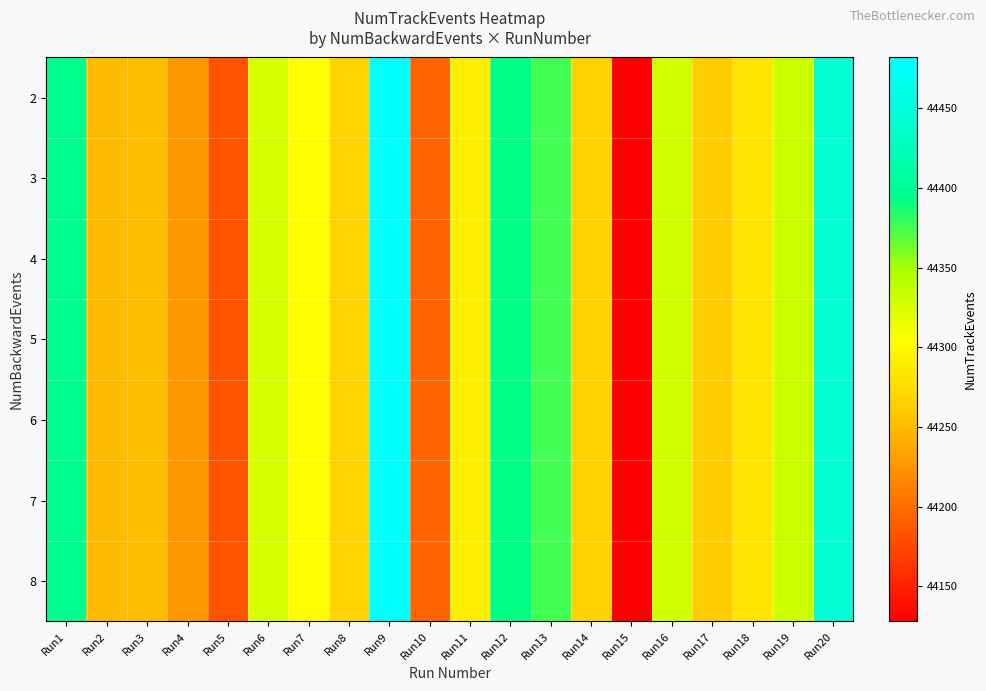

Reading left to right, what are all the values shown in this chart?

2: Run1=44397	Run2=44251	Run3=44253	Run4=44227	Run5=44183	Run6=44325	Run7=44303	Run8=44269	Run9=44482	Run10=44194	Run11=44291	Run12=44393	Run13=44376	Run14=44267	Run15=44128	Run16=44329	Run17=44261	Run18=44284	Run19=44332	Run20=44445
3: Run1=44397	Run2=44251	Run3=44253	Run4=44227	Run5=44183	Run6=44325	Run7=44303	Run8=44269	Run9=44482	Run10=44194	Run11=44291	Run12=44393	Run13=44376	Run14=44267	Run15=44128	Run16=44329	Run17=44261	Run18=44284	Run19=44332	Run20=44445
4: Run1=44397	Run2=44251	Run3=44253	Run4=44227	Run5=44183	Run6=44325	Run7=44303	Run8=44269	Run9=44482	Run10=44194	Run11=44291	Run12=44393	Run13=44376	Run14=44267	Run15=44128	Run16=44329	Run17=44261	Run18=44284	Run19=44332	Run20=44445
5: Run1=44397	Run2=44251	Run3=44253	Run4=44227	Run5=44183	Run6=44325	Run7=44303	Run8=44269	Run9=44482	Run10=44194	Run11=44291	Run12=44393	Run13=44376	Run14=44267	Run15=44128	Run16=44329	Run17=44261	Run18=44284	Run19=44332	Run20=44445
6: Run1=44397	Run2=44251	Run3=44253	Run4=44227	Run5=44183	Run6=44325	Run7=44303	Run8=44269	Run9=44482	Run10=44194	Run11=44291	Run12=44393	Run13=44376	Run14=44267	Run15=44128	Run16=44329	Run17=44261	Run18=44284	Run19=44332	Run20=44445
7: Run1=44397	Run2=44251	Run3=44253	Run4=44227	Run5=44183	Run6=44325	Run7=44303	Run8=44269	Run9=44482	Run10=44194	Run11=44291	Run12=44393	Run13=44376	Run14=44267	Run15=44128	Run16=44329	Run17=44261	Run18=44284	Run19=44332	Run20=44445
8: Run1=44397	Run2=44251	Run3=44253	Run4=44227	Run5=44183	Run6=44325	Run7=44303	Run8=44269	Run9=44482	Run10=44194	Run11=44291	Run12=44393	Run13=44376	Run14=44267	Run15=44128	Run16=44329	Run17=44261	Run18=44284	Run19=44332	Run20=44445